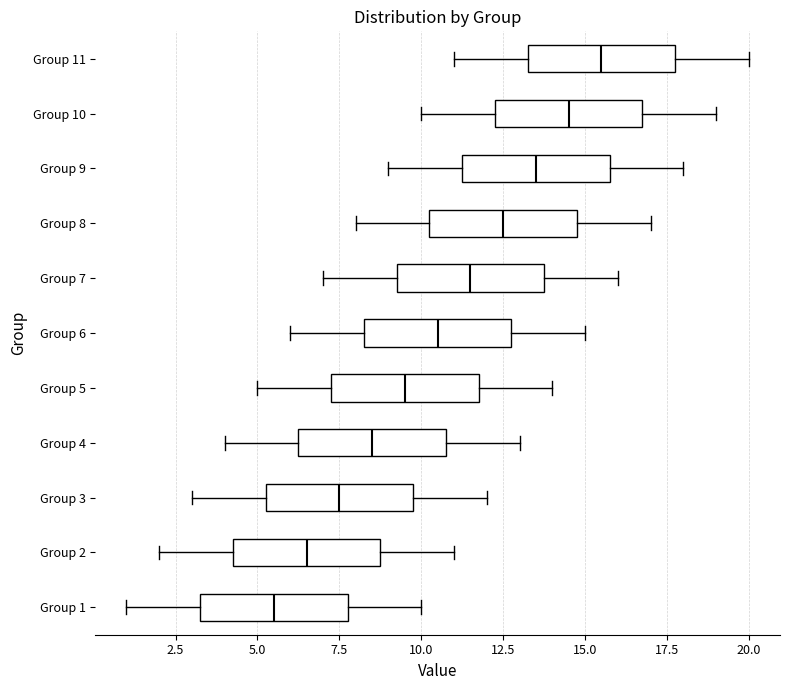

Reading bottom to top, read every box against the x-axis: the position of its median line, the range the box covers, and the ends of its whiskers. The values are not printed on the chart, so give them approximately, as read against the axis.

Group 1: median 5.5, box 3.5 to 8.0, whiskers 1.0 to 10.0
Group 2: median 6.5, box 4.5 to 9.0, whiskers 2.0 to 11.0
Group 3: median 7.5, box 5.5 to 10.0, whiskers 3.0 to 12.0
Group 4: median 8.5, box 6.5 to 11.0, whiskers 4.0 to 13.0
Group 5: median 9.5, box 7.5 to 12.0, whiskers 5.0 to 14.0
Group 6: median 10.5, box 8.5 to 13.0, whiskers 6.0 to 15.0
Group 7: median 11.5, box 9.5 to 14.0, whiskers 7.0 to 16.0
Group 8: median 12.5, box 10.5 to 15.0, whiskers 8.0 to 17.0
Group 9: median 13.5, box 11.5 to 16.0, whiskers 9.0 to 18.0
Group 10: median 14.5, box 12.5 to 17.0, whiskers 10.0 to 19.0
Group 11: median 15.5, box 13.5 to 18.0, whiskers 11.0 to 20.0